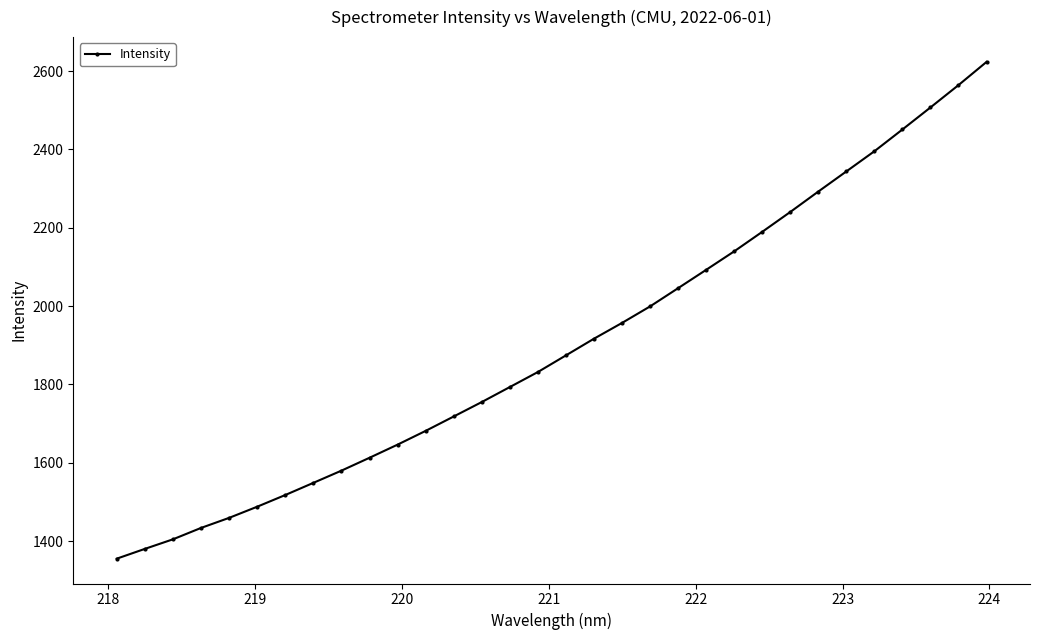

True or false: the data has more than 2 interior local peaks.

False